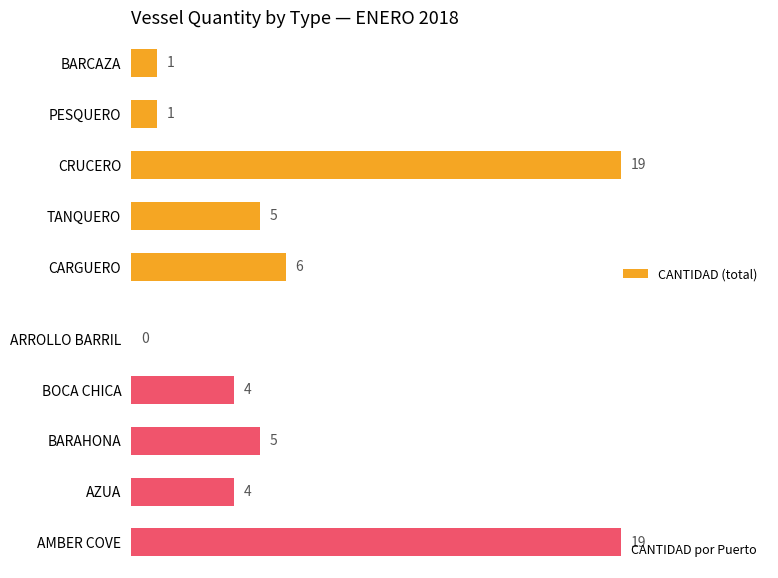

Which category has the highest value in the CANTIDAD (total) series?

CRUCERO